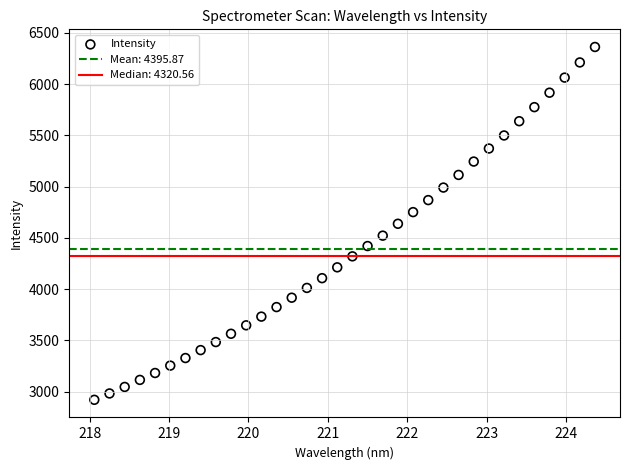

What is the range of Y values (max minus min)?

3441.6